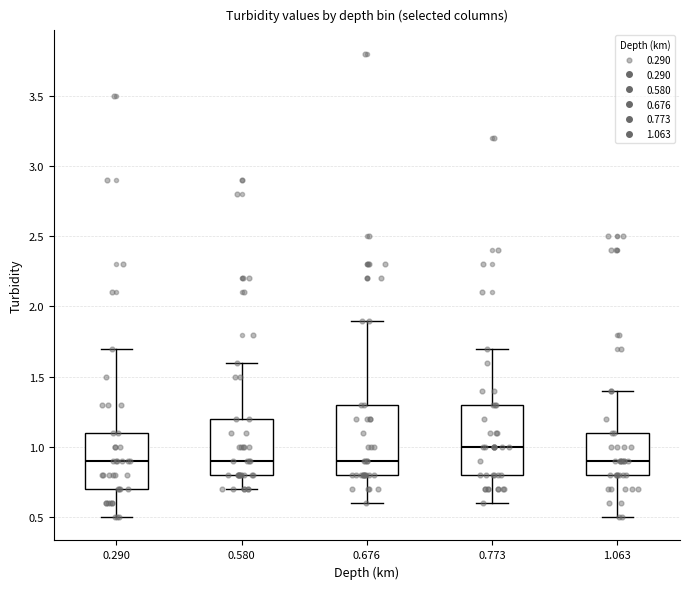

Reading left to right, read every box against the y-axis: the position of its median line, the range the box covers, and the ends of its whiskers. The values are not printed on the chart, so give them approximately, as read against the axis.

0.290: median 0.9, box 0.7 to 1.1, whiskers 0.5 to 1.7
0.580: median 0.9, box 0.8 to 1.2, whiskers 0.7 to 1.6
0.676: median 0.9, box 0.8 to 1.3, whiskers 0.6 to 1.9
0.773: median 1.0, box 0.8 to 1.3, whiskers 0.6 to 1.7
1.063: median 0.9, box 0.8 to 1.1, whiskers 0.5 to 1.4